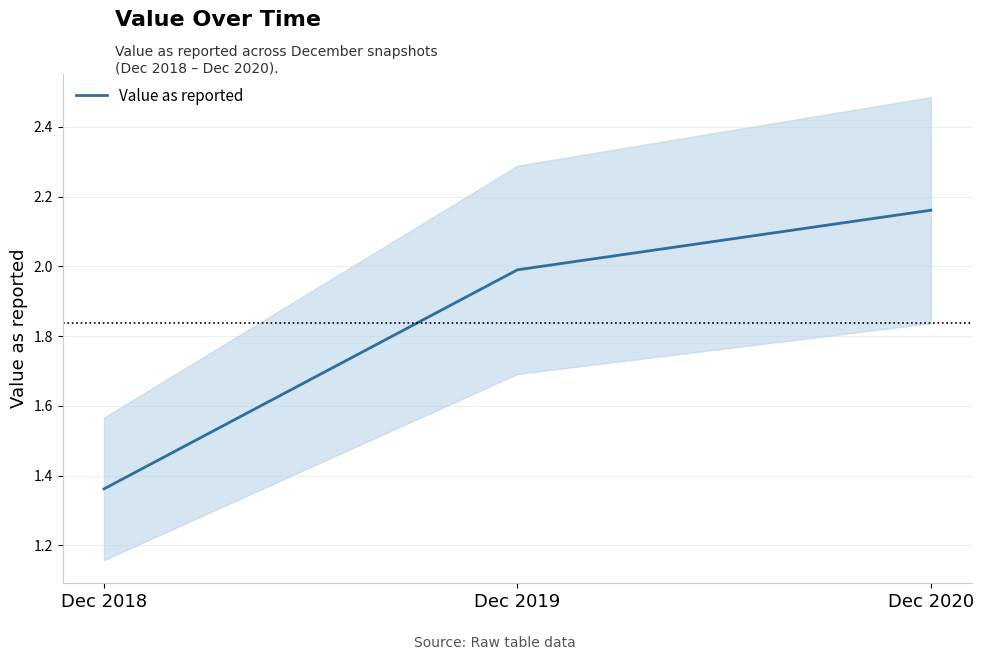

Which category has the lowest value across all series?

Dec 2018